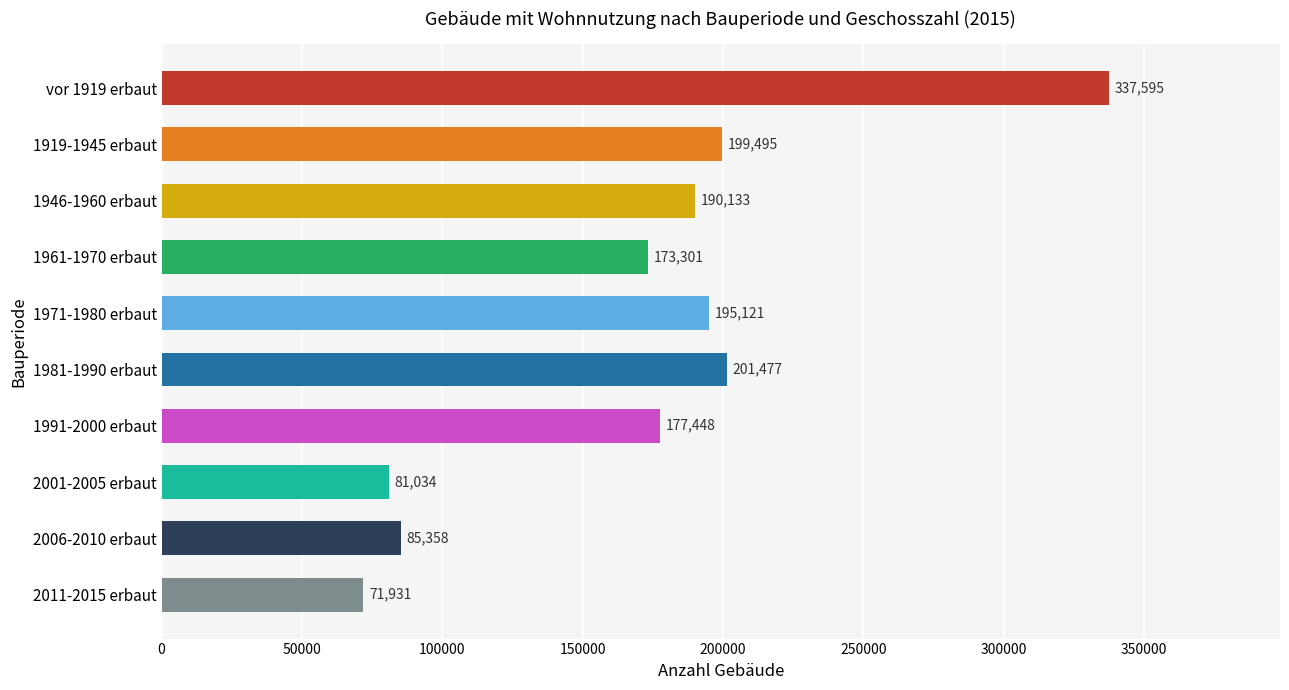

Rank the categories by value from highest to lowest.

vor 1919 erbaut, 1981-1990 erbaut, 1919-1945 erbaut, 1971-1980 erbaut, 1946-1960 erbaut, 1991-2000 erbaut, 1961-1970 erbaut, 2006-2010 erbaut, 2001-2005 erbaut, 2011-2015 erbaut